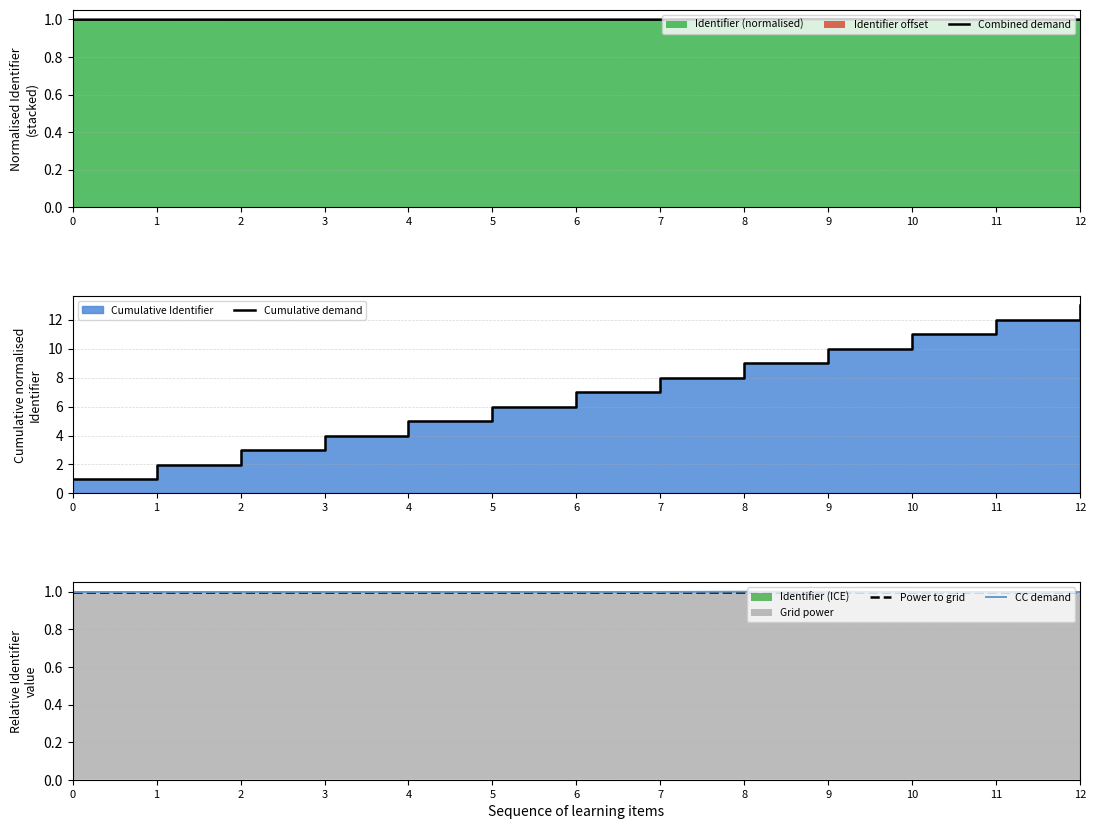

Reading right to left, list all the values displayed in this chart.

Combined demand: 1.0	1.0	1.0	1.0	1.0	1.0	1.0	1.0	1.0	1.0	1.0	1.0	1.0
Cumulative demand: 13.0	12.0	11.0	10.0	9.0	8.0	7.0	6.0	5.0	4.0	3.0	2.0	1.0
Power to grid: 1.0	1.0	1.0	1.0	1.0	1.0	1.0	1.0	1.0	1.0	1.0	1.0	1.0
CC demand: 1.0	1.0	1.0	1.0	1.0	1.0	1.0	1.0	1.0	1.0	1.0	1.0	1.0